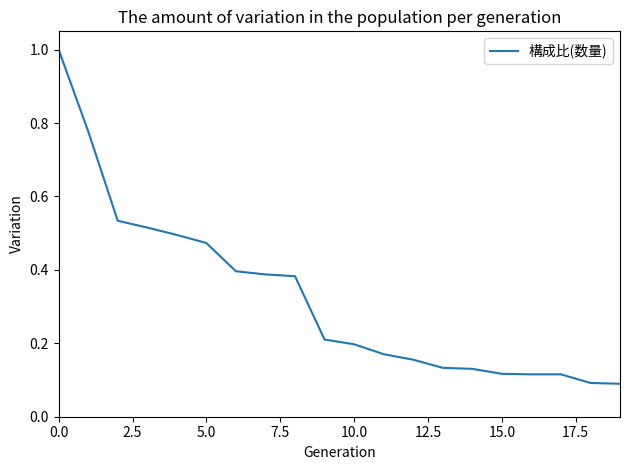

What is the maximum value shown in the chart?

1.0